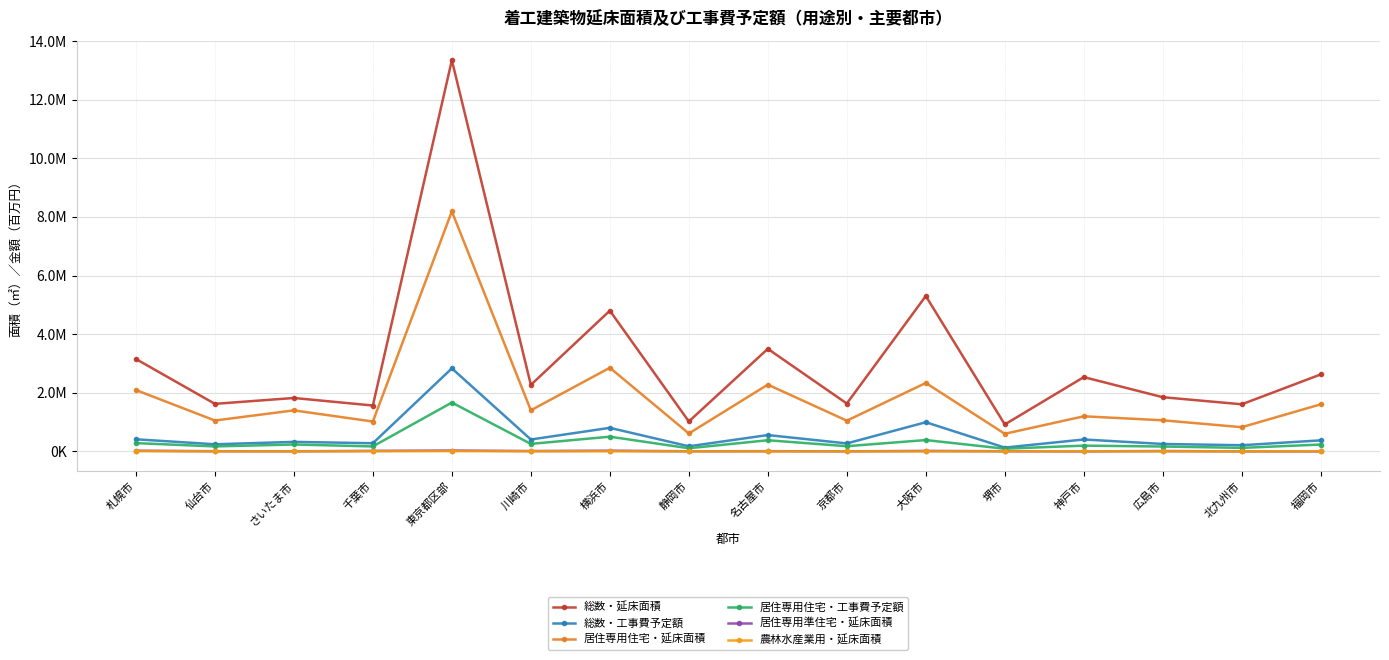

Does the chart have visible grid lines?

Yes